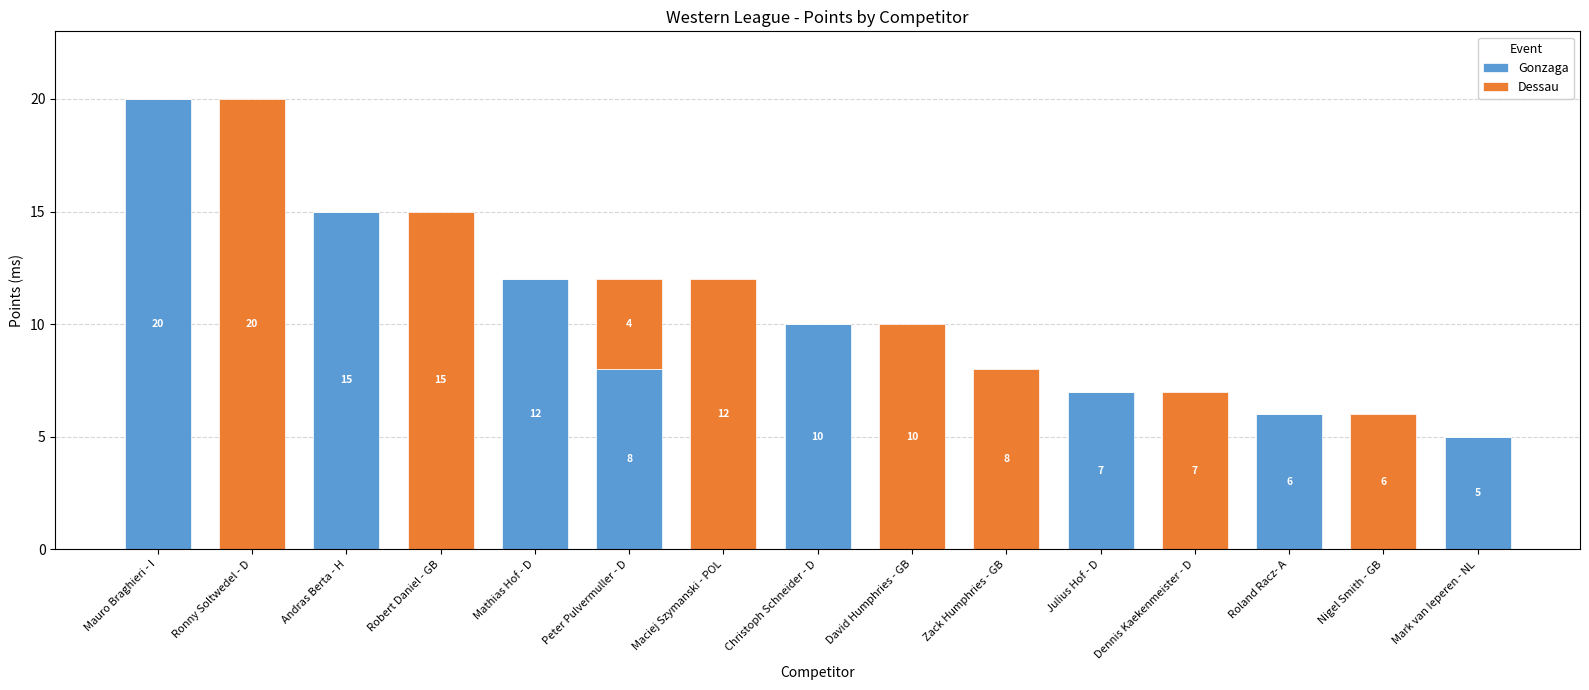

What is the sum of all Gonzaga values?

83